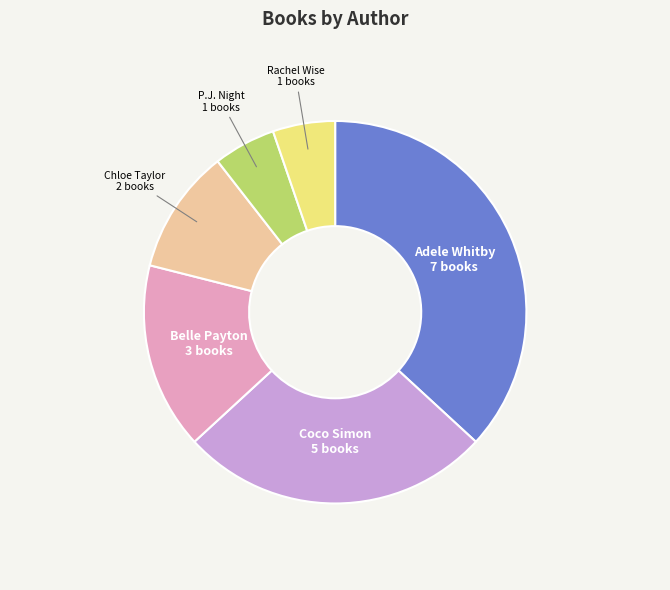

Approximately how many times larger is the value at Adele Whitby compared to Chloe Taylor?

3.5